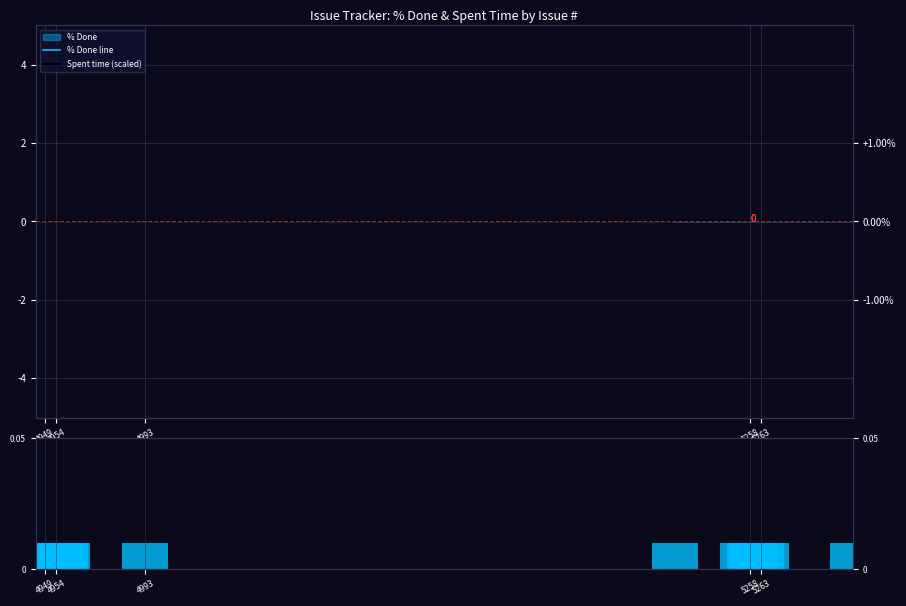

At which category does the chart reach its minimum across all series?

5258